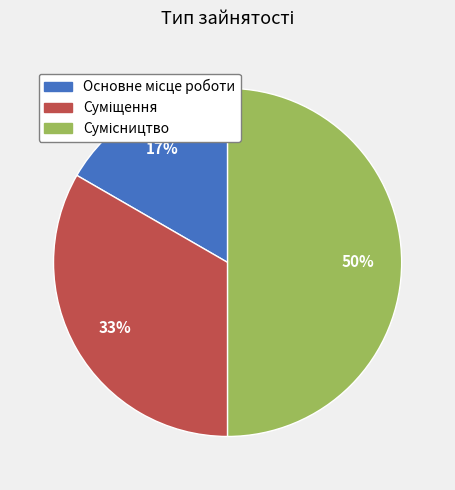

To the nearest percent, what is the average slice percentage?

33%